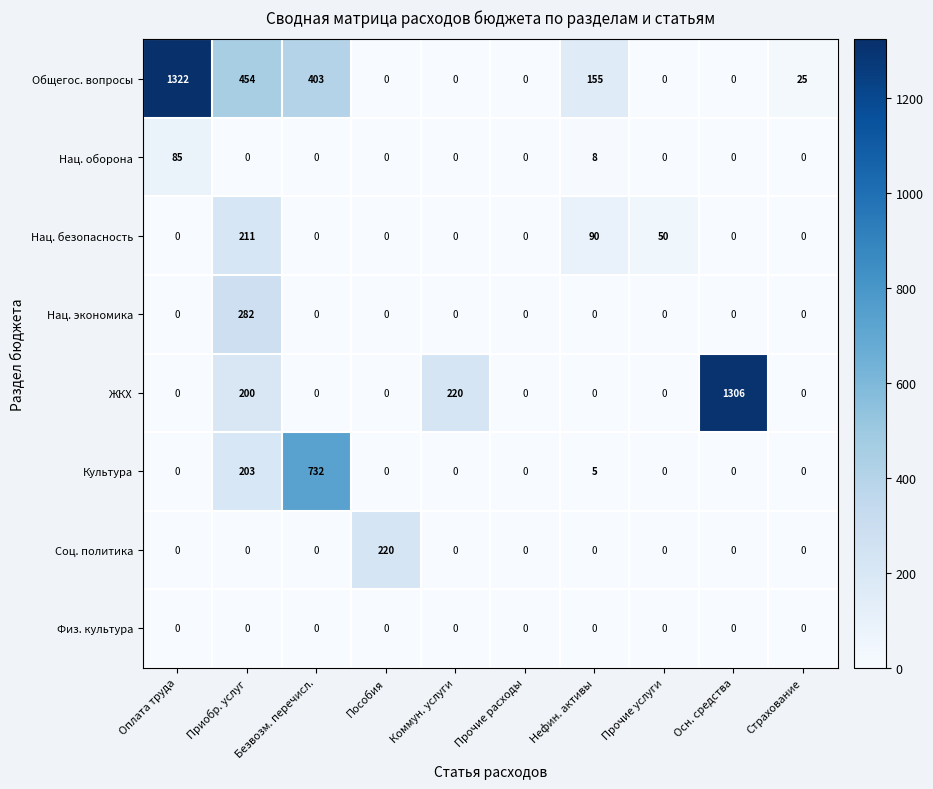

How many distinct data groups are displayed?

8